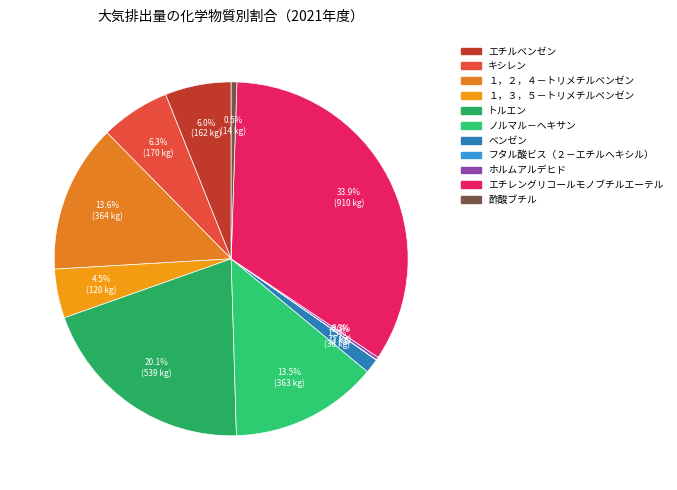

What percentage do １，２，４－トリメチルベンゼン and トルエン together represent?

33.6%